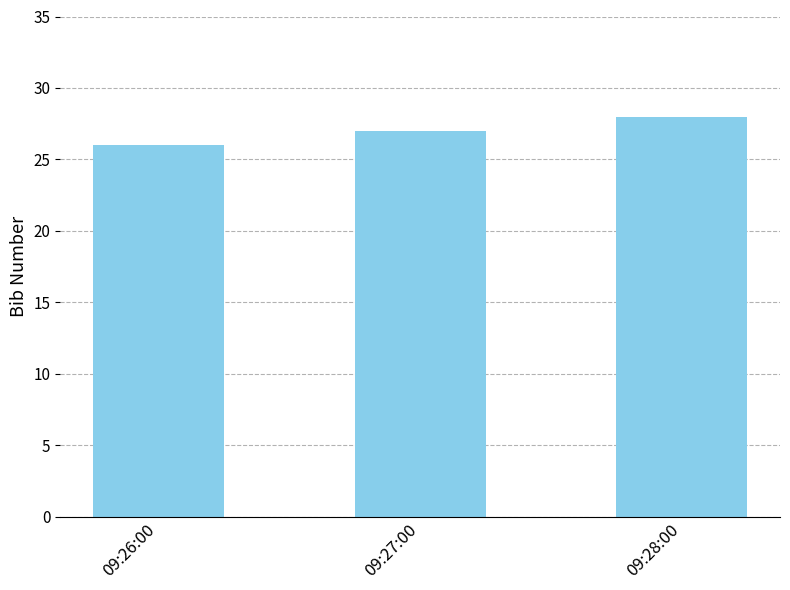

What position from the right is 09:26:00?

3